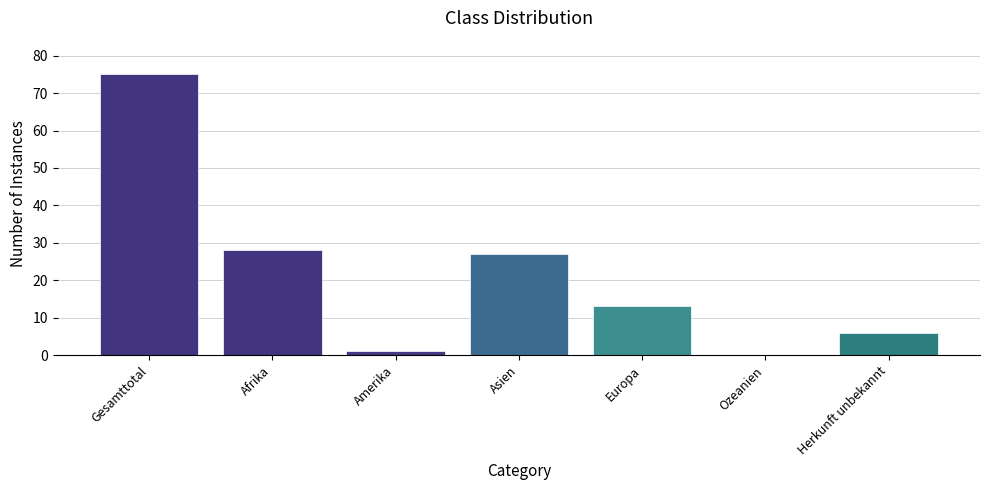

Reading left to right, transcribe all the data shown in this chart.

Gesamttotal=75	Afrika=28	Amerika=1	Asien=27	Europa=13	Ozeanien=0	Herkunft unbekannt=6